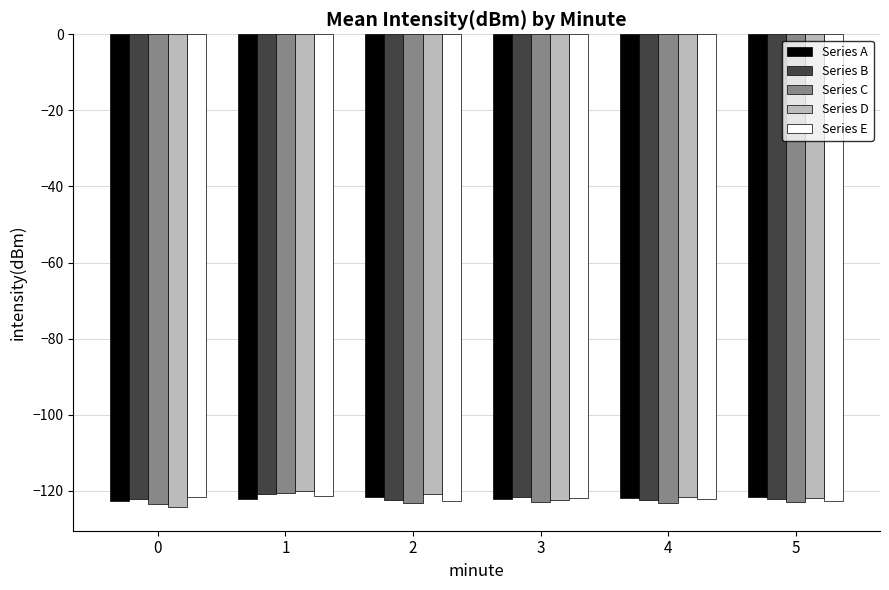

How many distinct data groups are displayed?

5